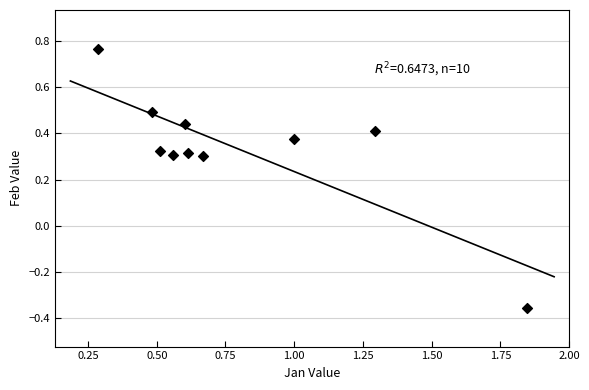

What is the range of Y values (max minus min)?

1.1